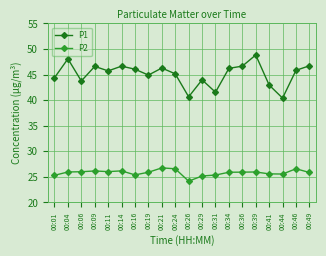

Which series has the widest spread of values?

P1